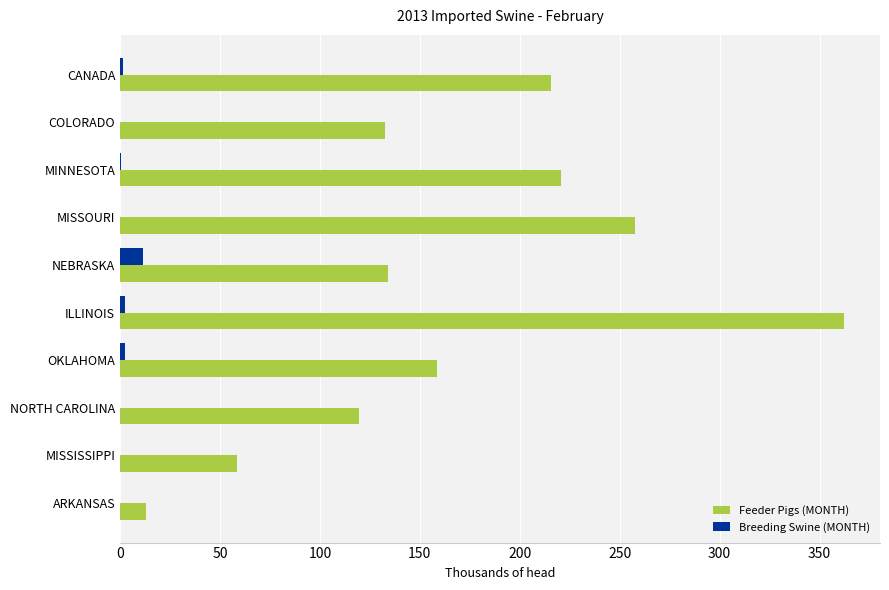

The Feeder Pigs (MONTH) series shows 311.1 at CANADA. True or false?

False